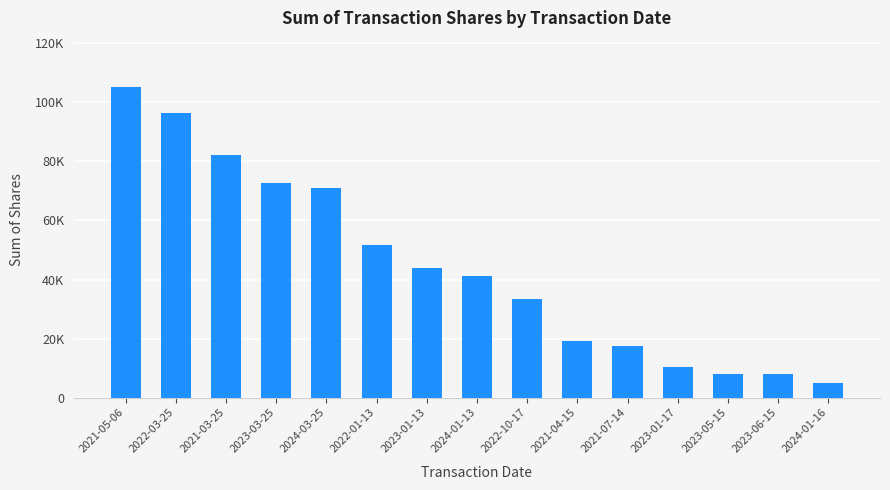

What is the maximum value shown in the chart?

105143